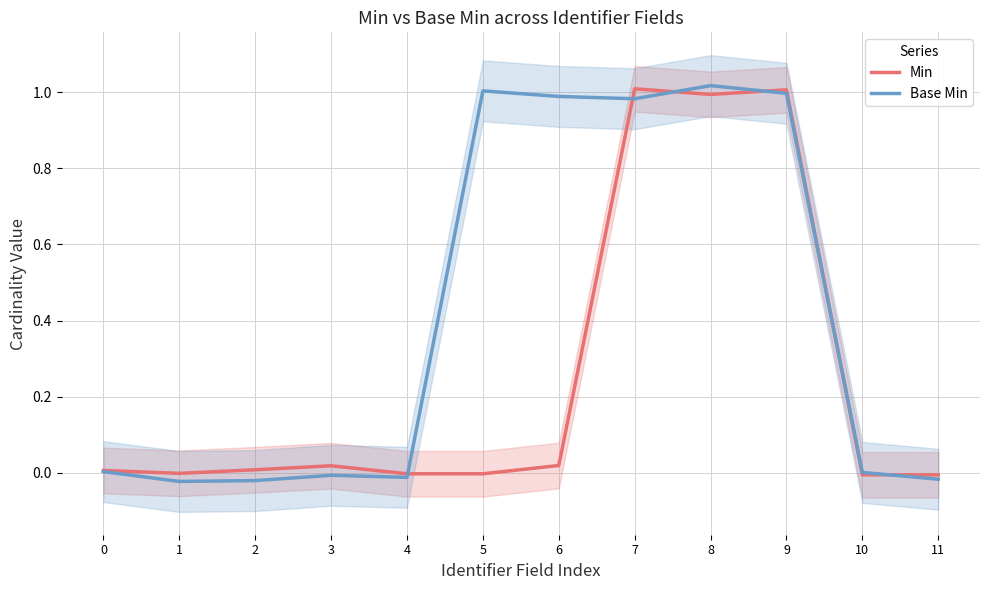

Which series has the largest range (max minus min)?

Base Min